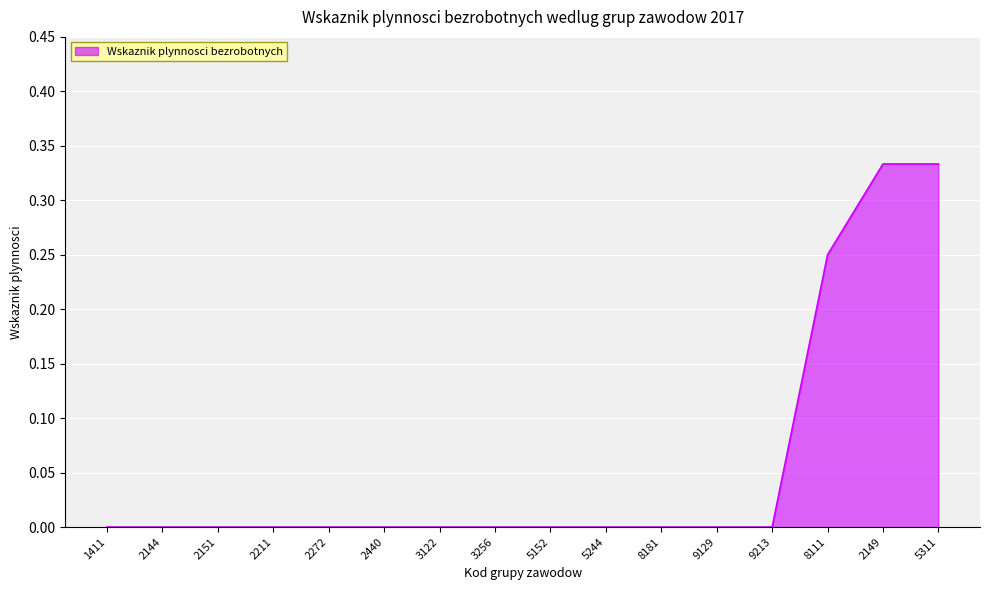

How many values are between 0 and 1?

16